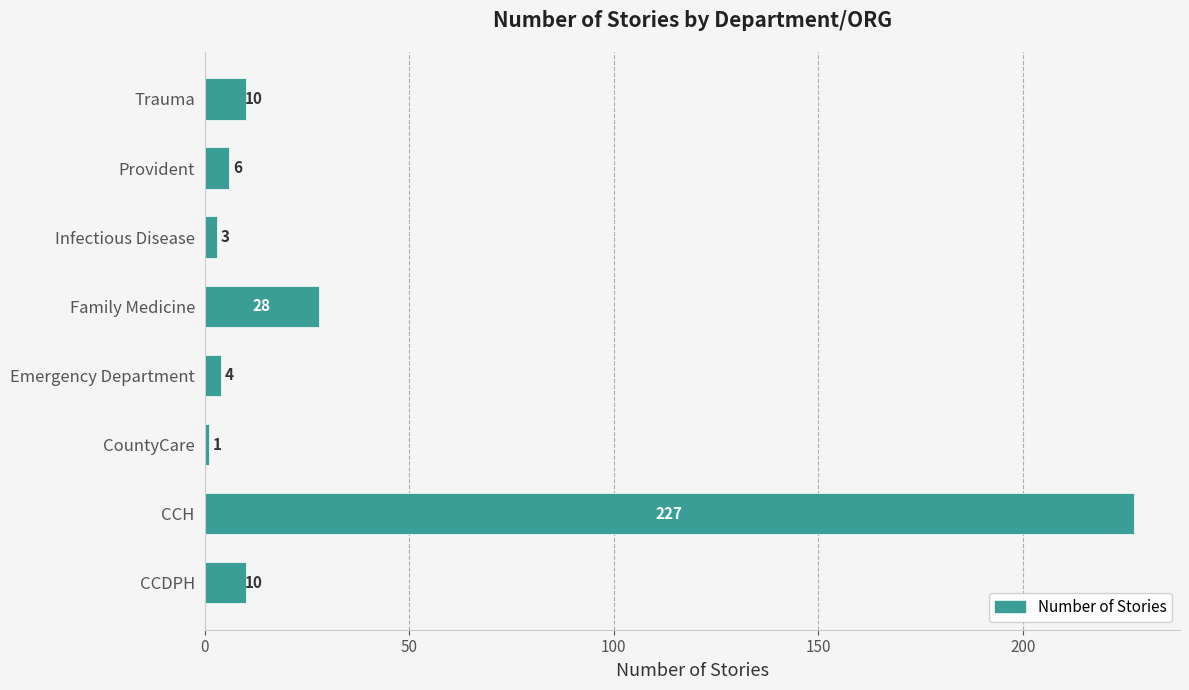

Where is the data nearest to the value 114?

Family Medicine